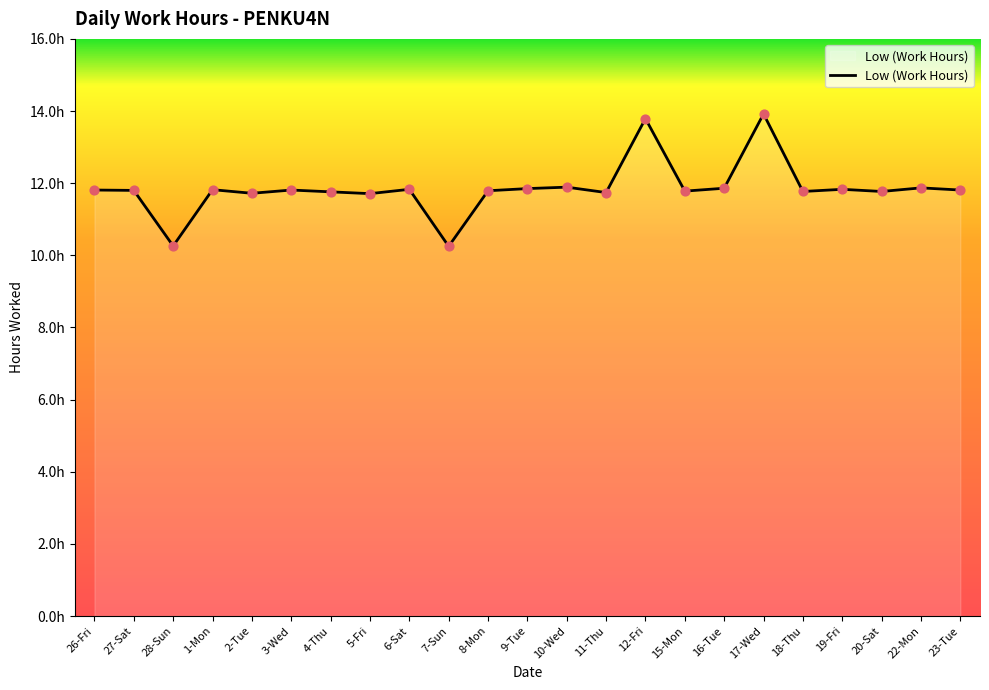

What is the ratio of the value at 17-Wed to the value at 22-Mon?

1.2